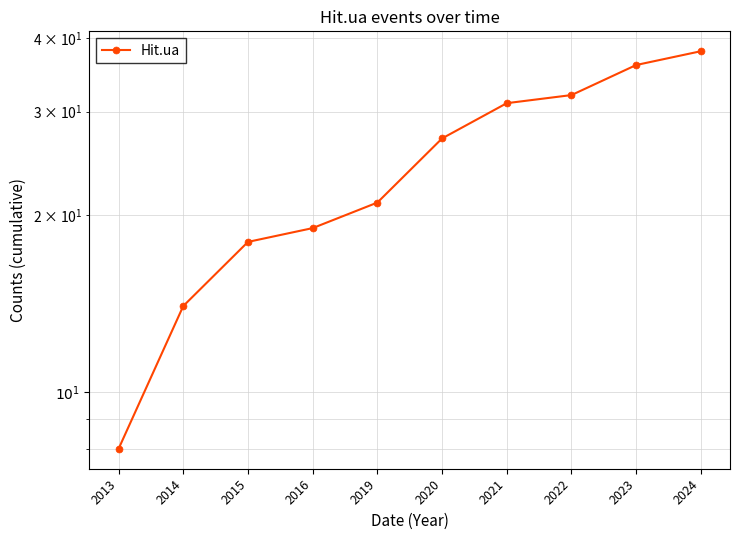

How many values are below 27?

5